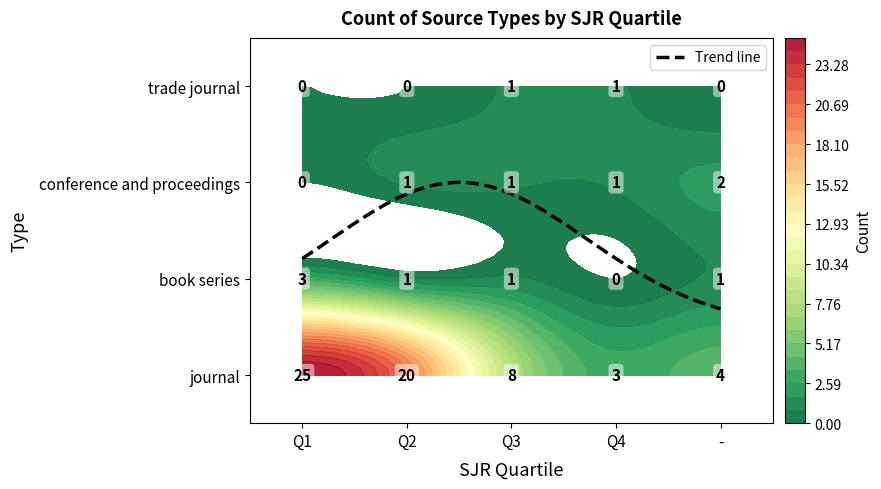

What is the total value across all series at Q3?

11